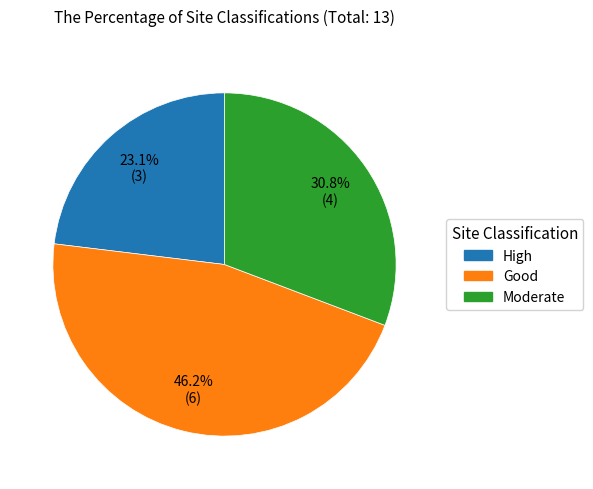

Which has a higher value, Good or Moderate?

Good